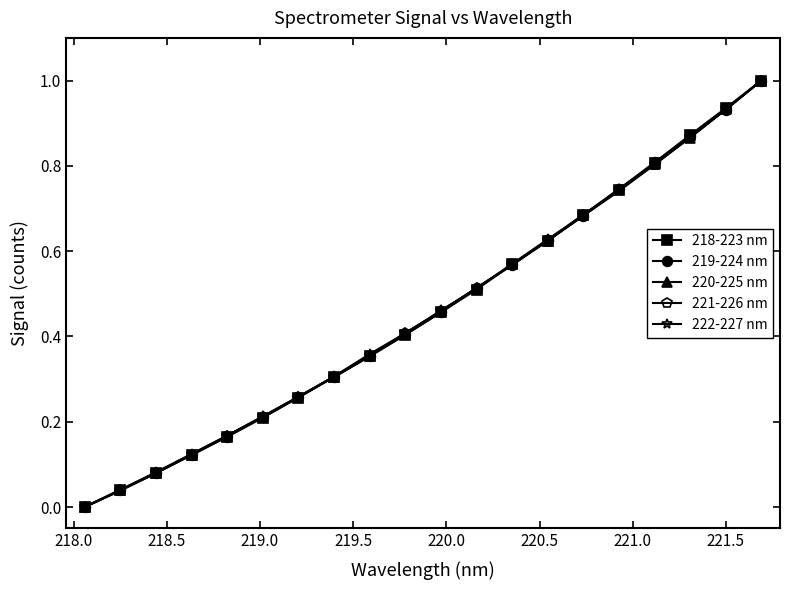

List the series in order of their overall mean, highest first.

222-227 nm, 220-225 nm, 221-226 nm, 219-224 nm, 218-223 nm